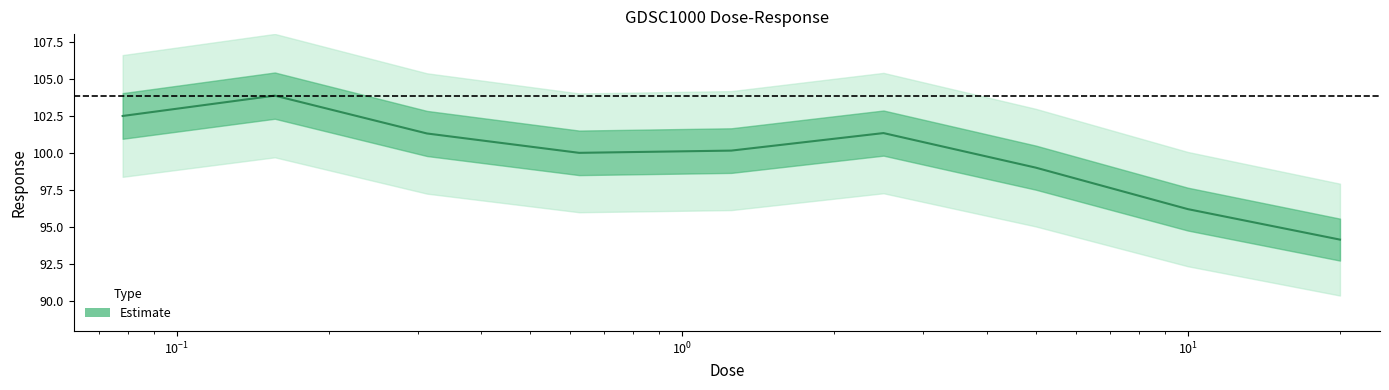

What is the greatest value displayed?

103.9